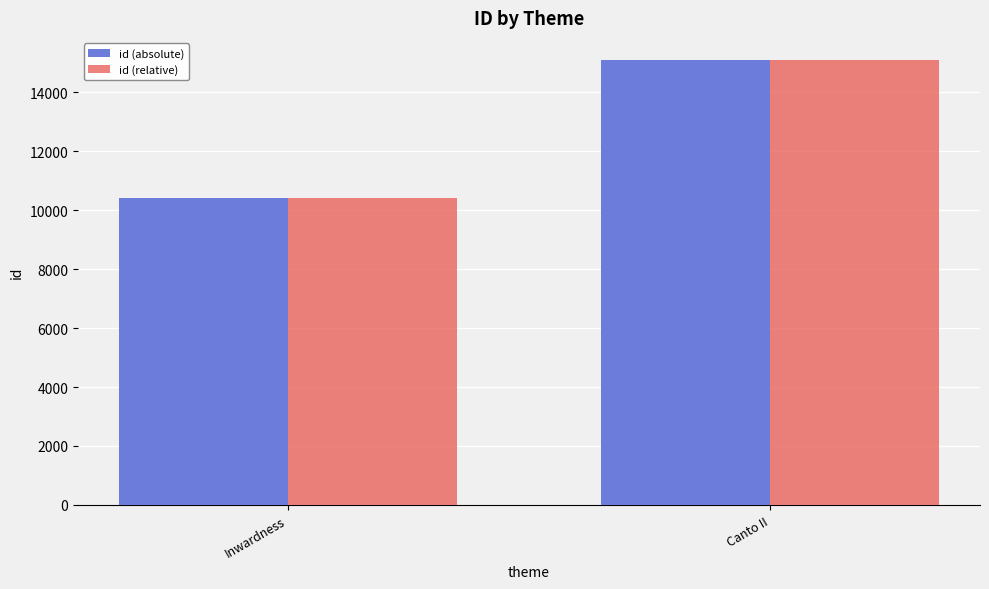

What is the sum of the id (absolute) values at Inwardness and Canto II?

25501